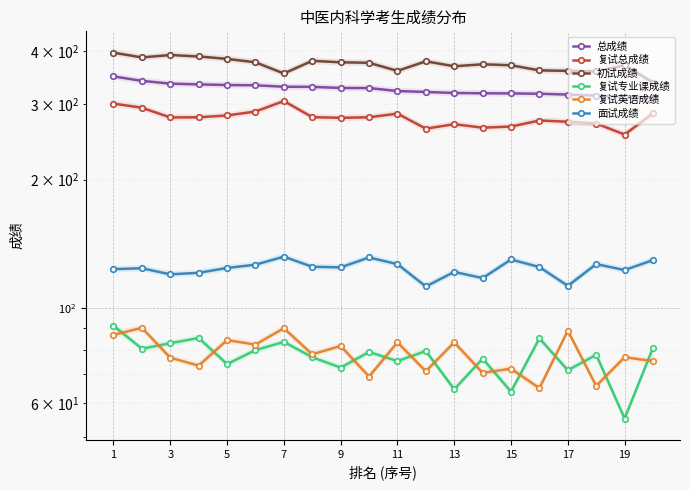

What is the minimum value shown in the chart?

55.2